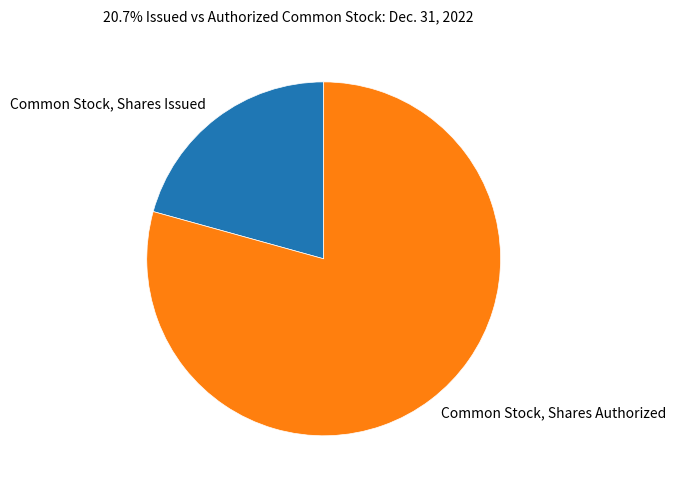

The Common Stock, Shares Authorized slice represents 72% of the pie. True or false?

False